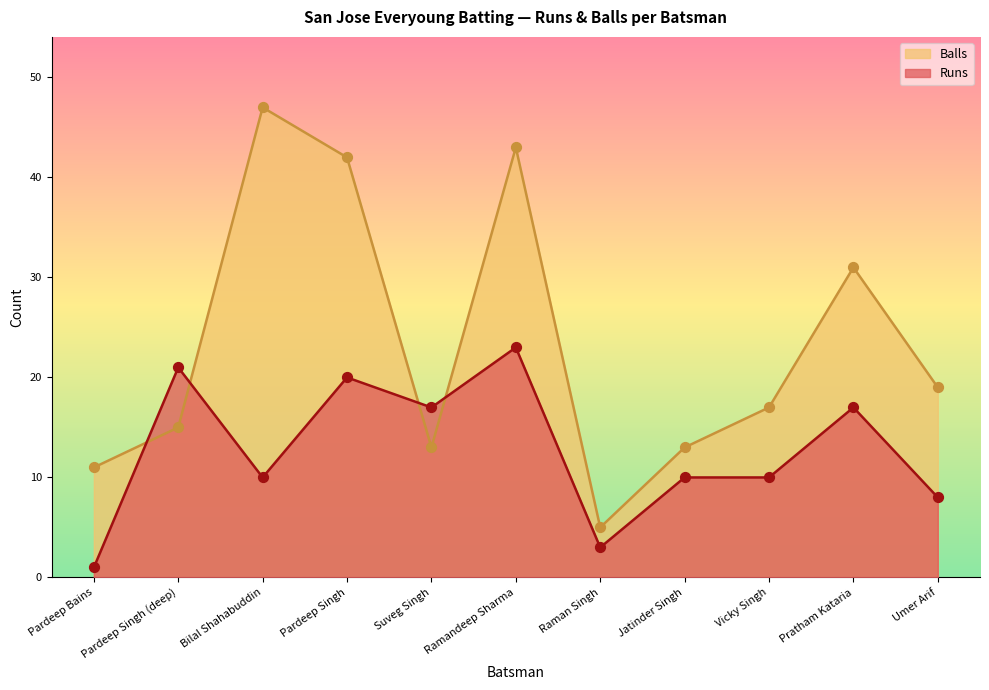

Is the value of Runs at Pardeep Singh (deep) greater than the value of Balls at Ramandeep Sharma?

No